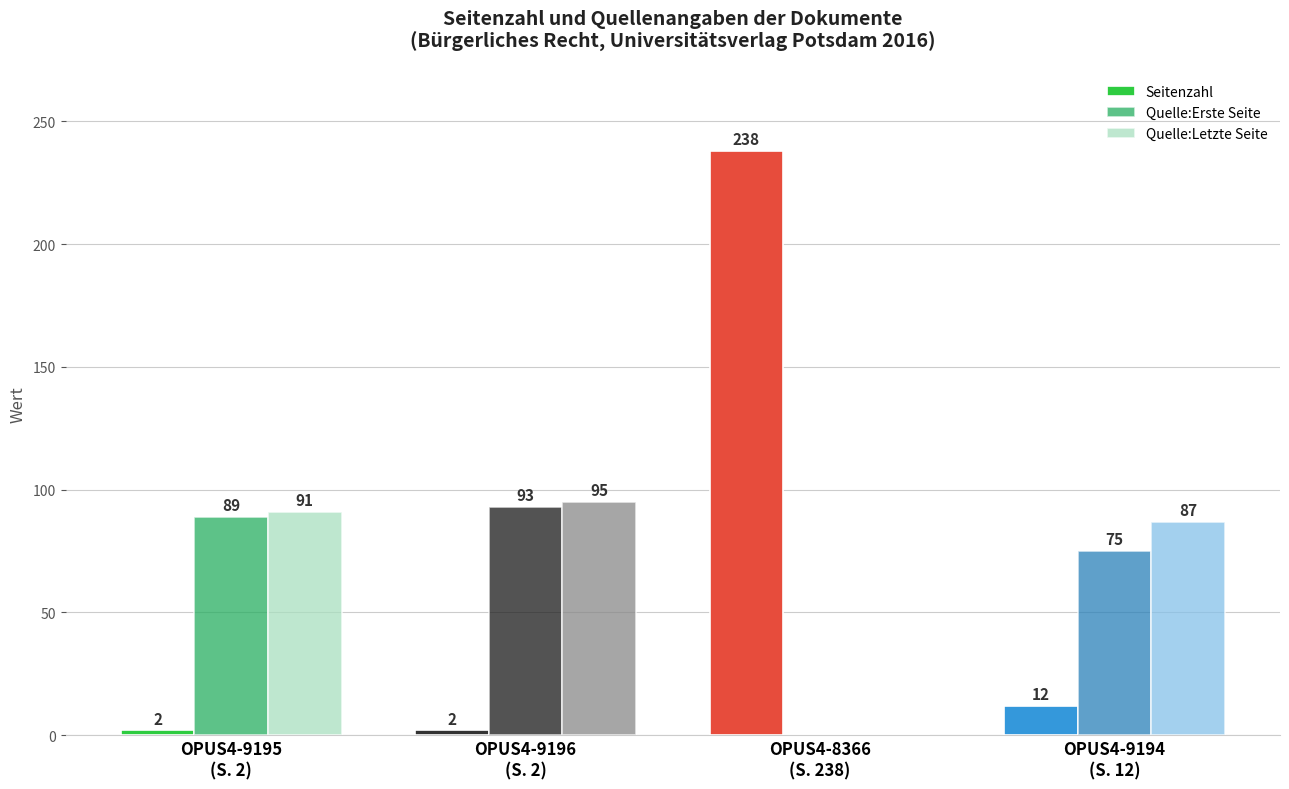

What are all the series names shown in the legend?

Seitenzahl, Quelle:Erste Seite, Quelle:Letzte Seite